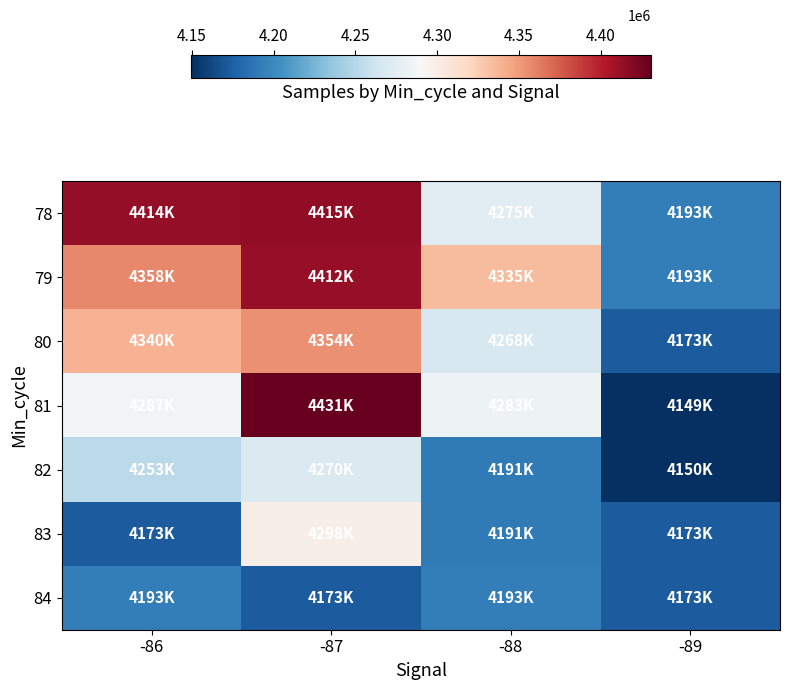

Reading left to right, transcribe all the data shown in this chart.

78: -86=4413603	-87=4415109	-88=4274689	-89=4193076
79: -86=4357625	-87=4412474	-88=4334944	-89=4193076
80: -86=4339503	-87=4354072	-88=4267534	-89=4172745
81: -86=4286573	-87=4430704	-88=4282656	-89=4149487
82: -86=4252710	-87=4270282	-88=4190638	-89=4150398
83: -86=4172745	-87=4298270	-88=4190638	-89=4172745
84: -86=4193076	-87=4172745	-88=4193076	-89=4172745